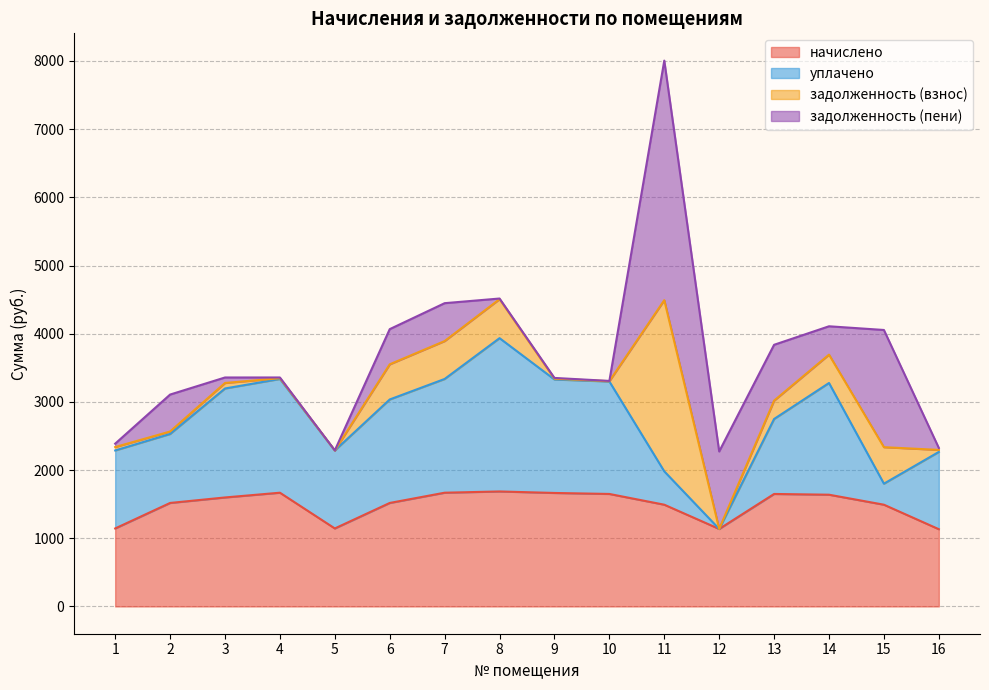

At which category is the sum across all series the highest?

11